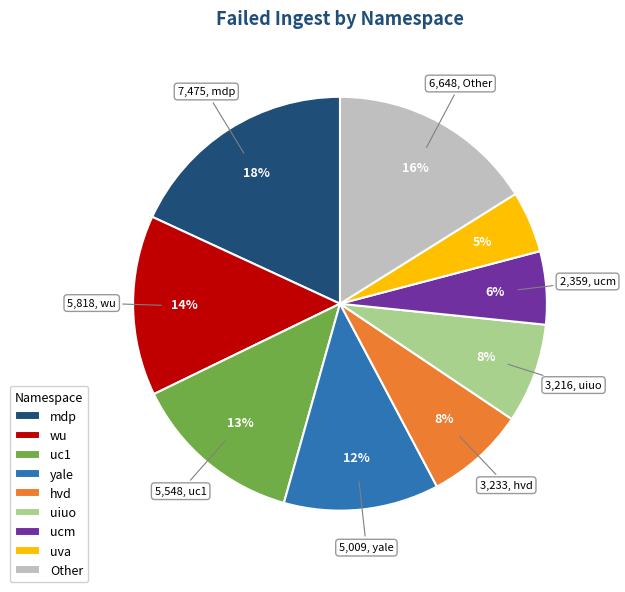

True or false: mdp accounts for 18% of the total.

True